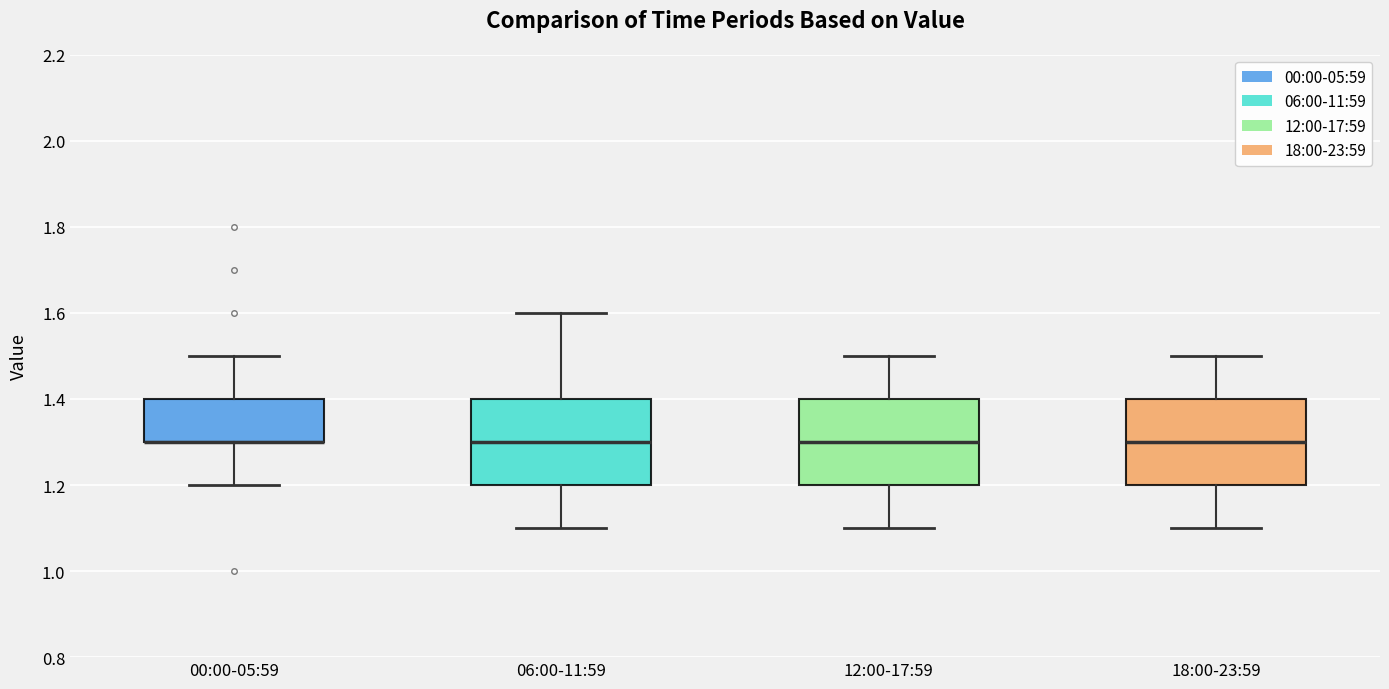

Where does the median line of the box for 12:00-17:59 sit on the y-axis? The values are not printed on the chart, so give them approximately, as read against the axis.

1.3